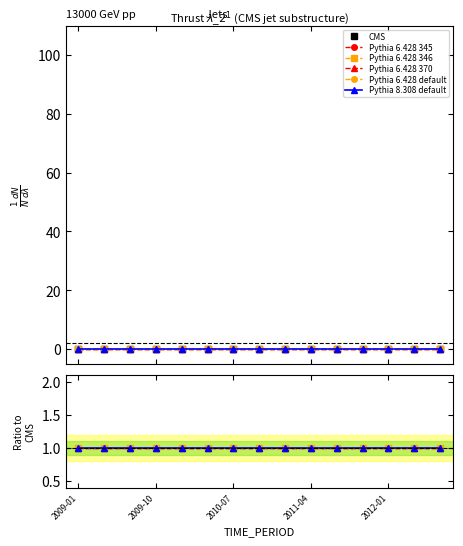

What position from the left is 2010-07?

7